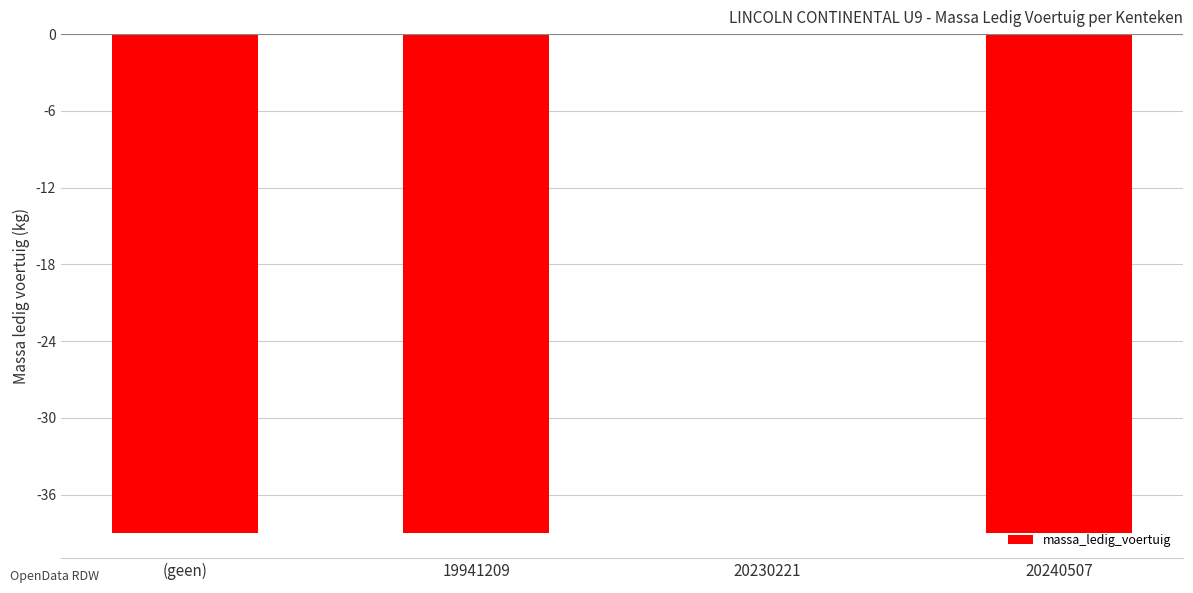

What is the change in value from (geen) to 20230221?

+39